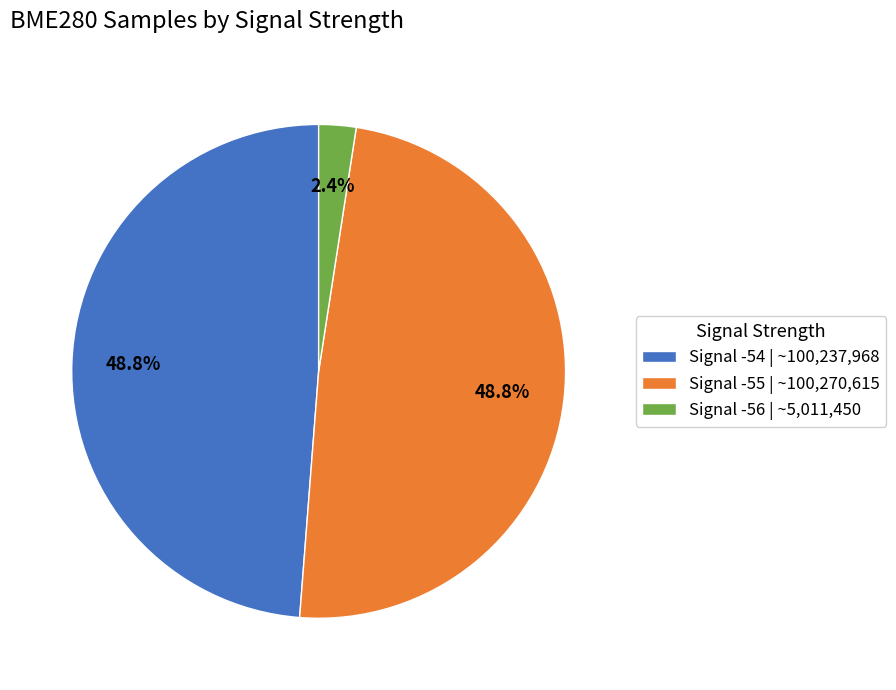

Approximately how many times larger is the value at Signal -55 | ~100,270,615 compared to Signal -54 | ~100,237,968?

1.0